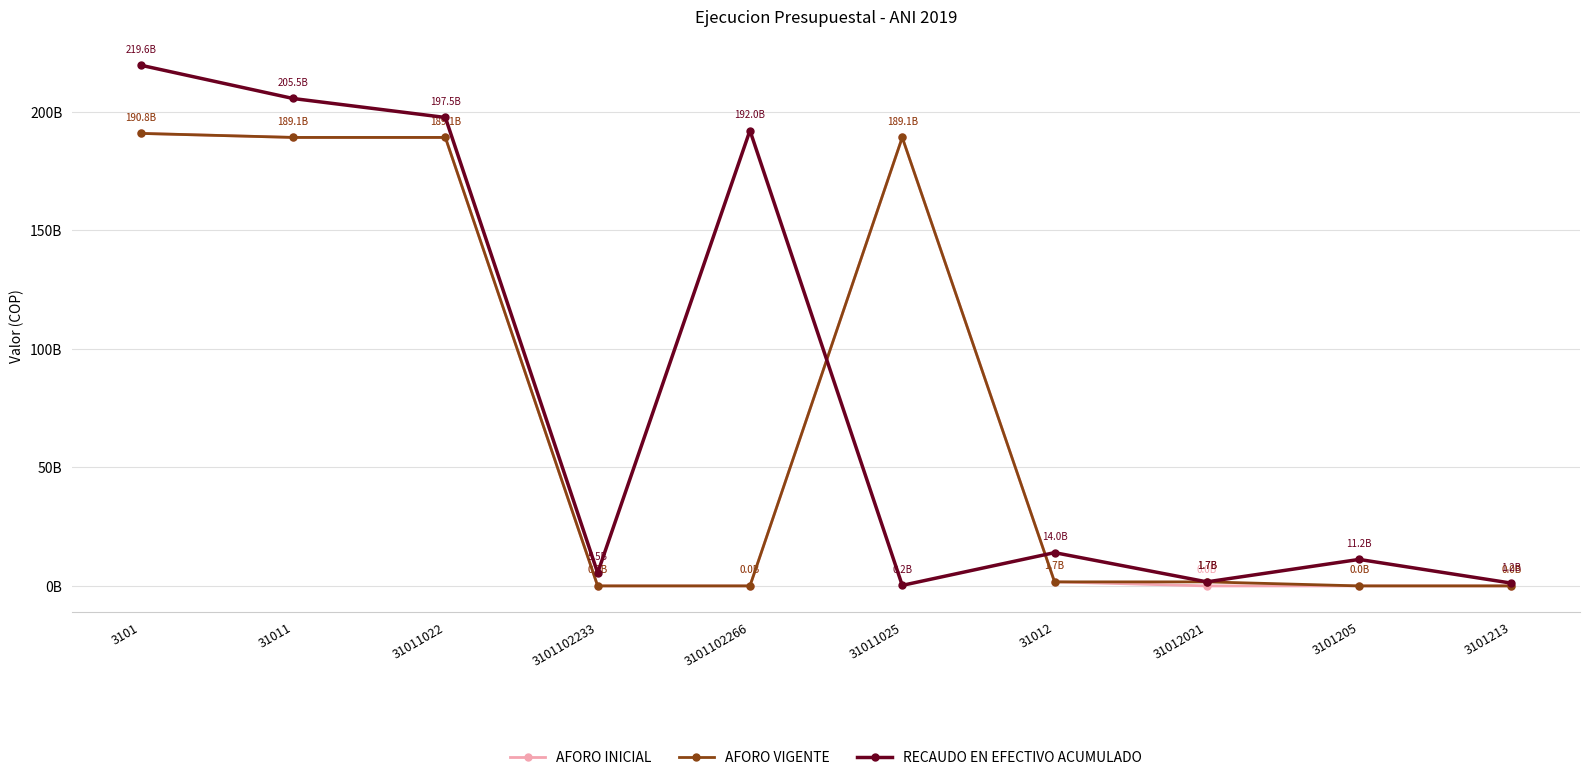

What are all the series names shown in the legend?

AFORO INICIAL, AFORO VIGENTE, RECAUDO EN EFECTIVO ACUMULADO